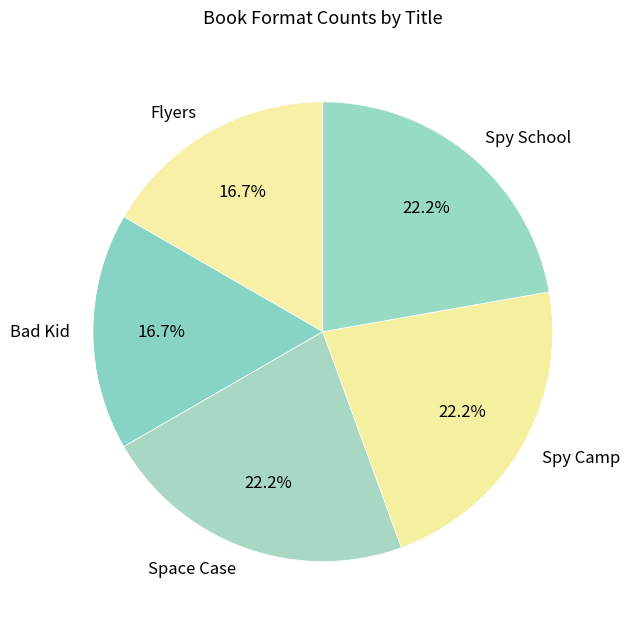

How many segments does this pie chart have?

5